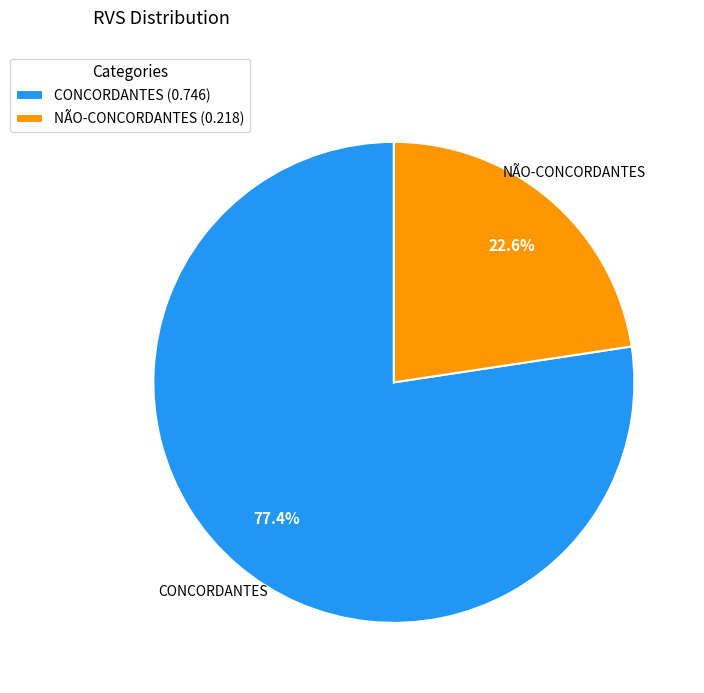

Which category has the biggest portion of the pie?

CONCORDANTES